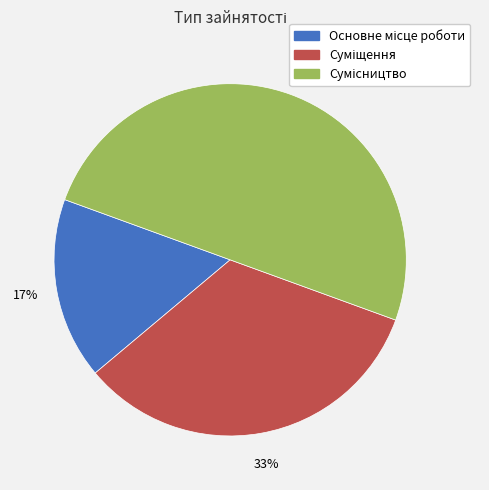

To the nearest percent, what is the average slice percentage?

33%